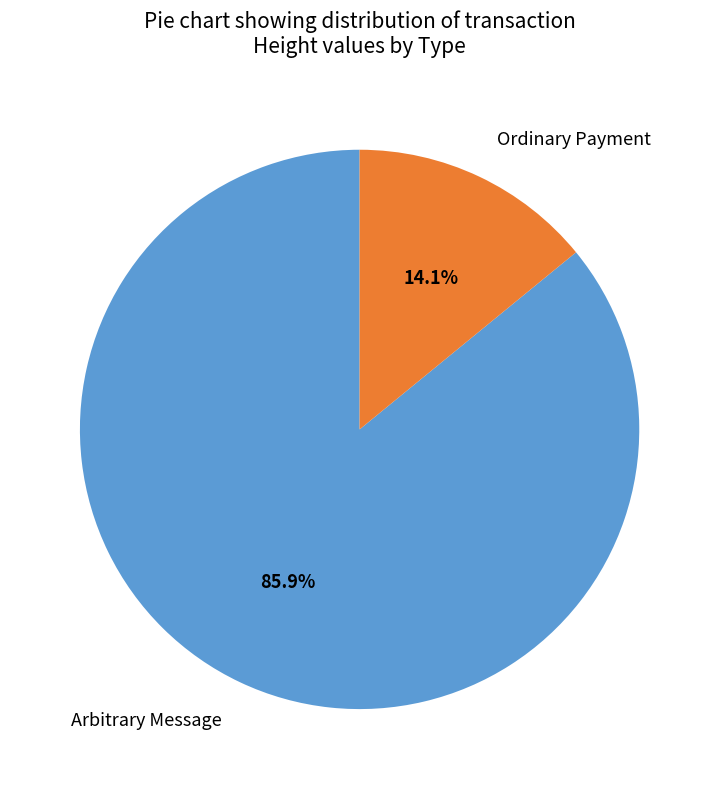

Count the number of slices in the pie.

2